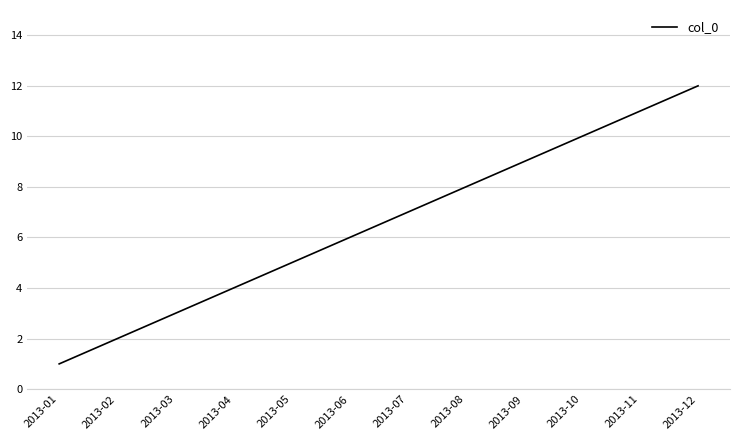

Where is the data nearest to the value 6?

2013-06